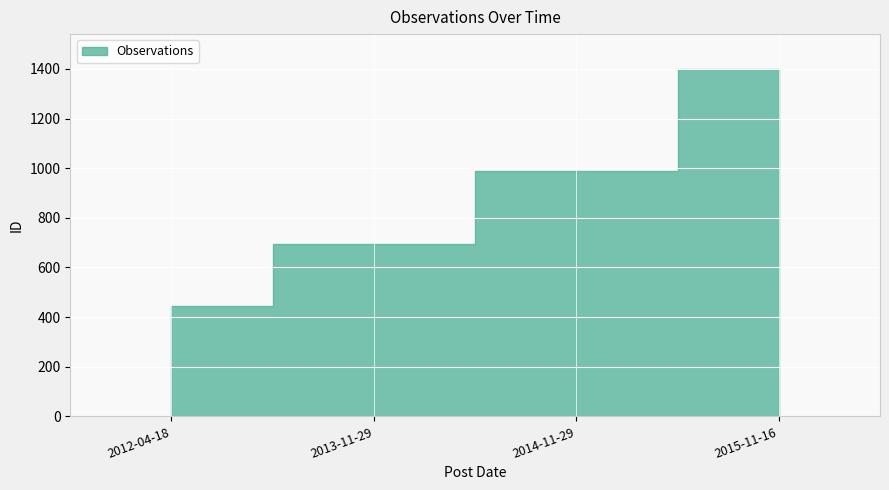

What is the change in value from 2013-11-29 to 2015-11-16?

+704